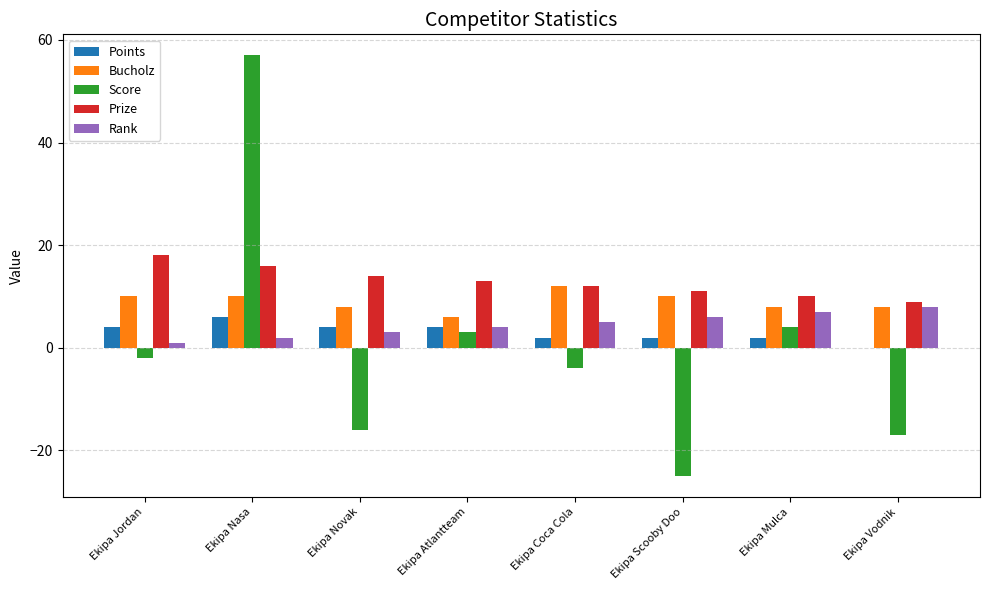

What are all the series names shown in the legend?

Points, Bucholz, Score, Prize, Rank